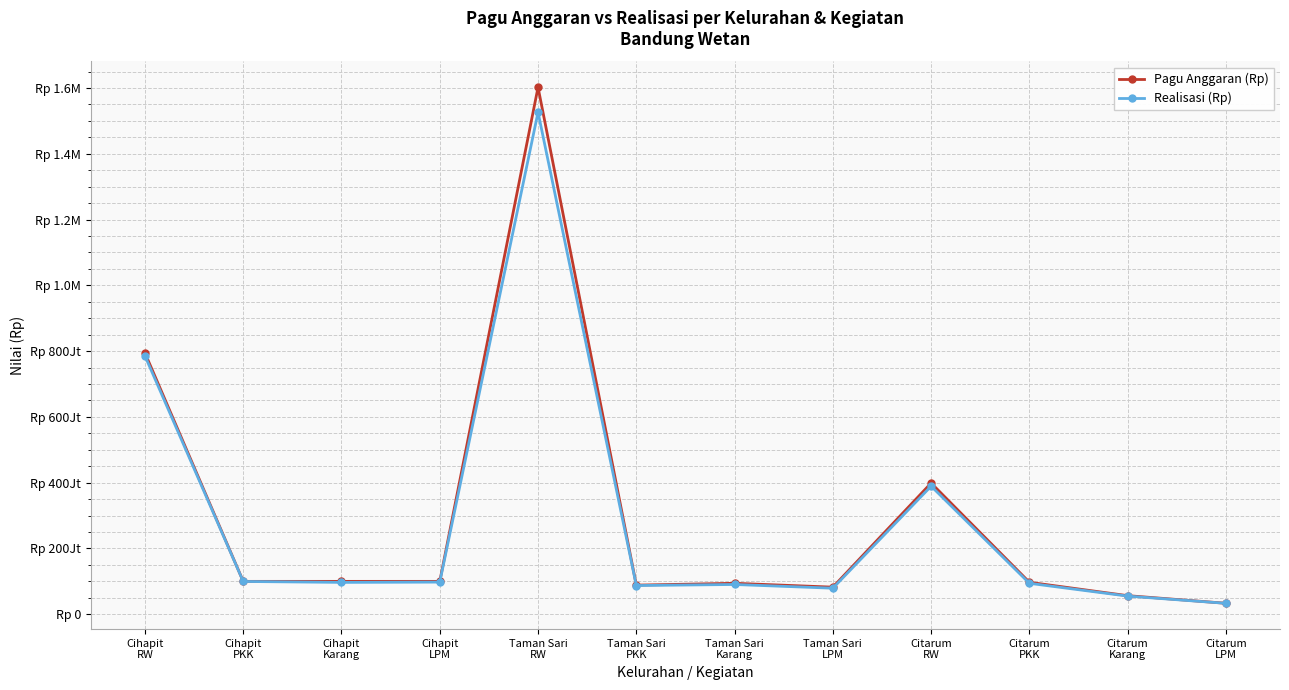

How many interior local peaks does the Realisasi (Rp) series have?

3